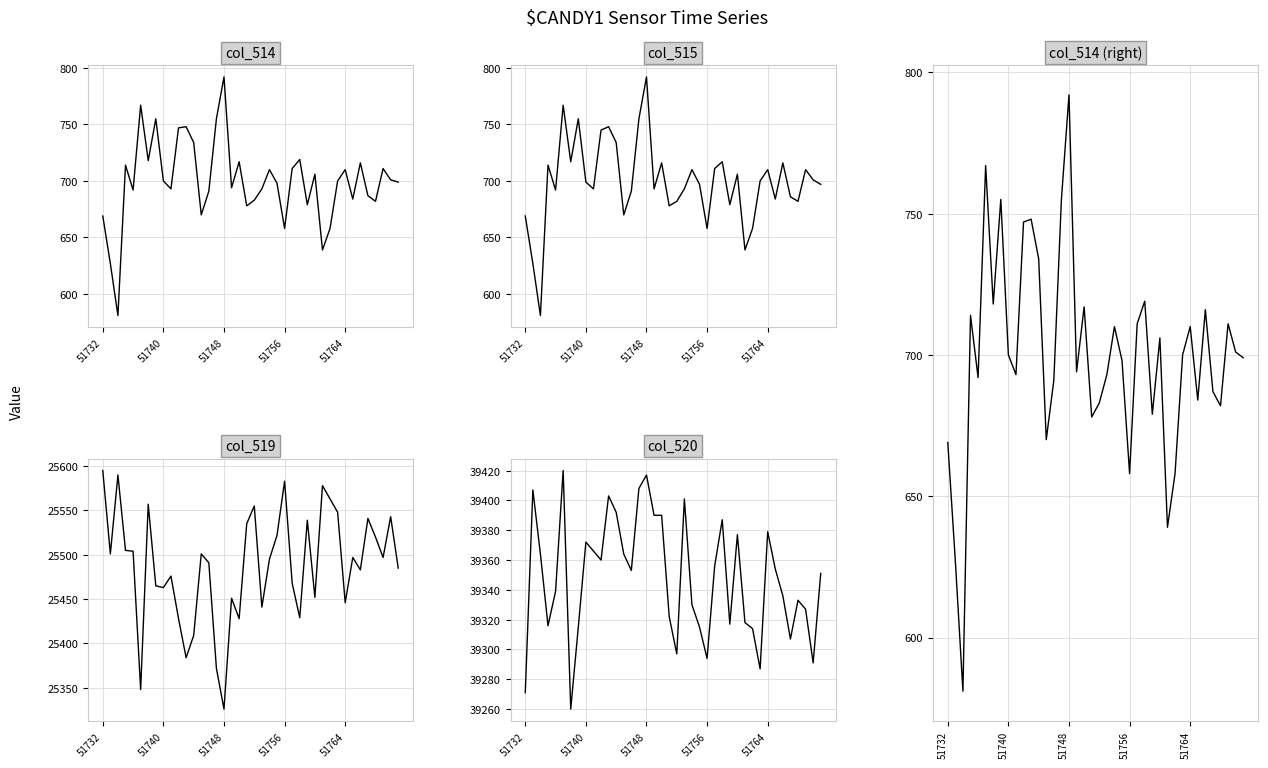

How many interior local valleys does the col_514 series have?

12